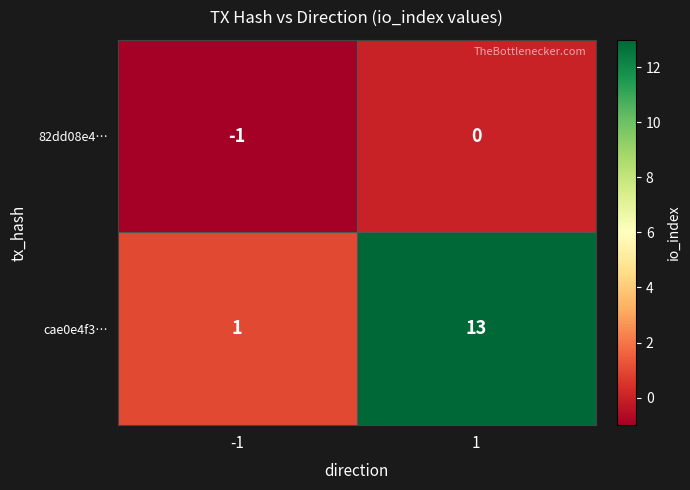

At which category is the sum across all series the highest?

1